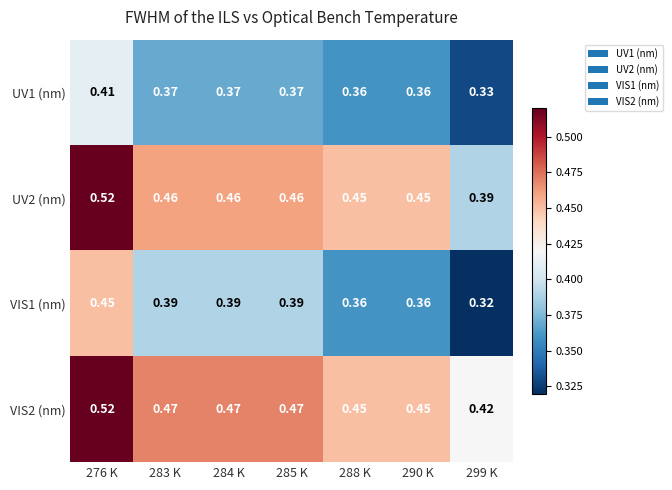

Is the value of VIS2 (nm) at 290 K greater than the value of VIS1 (nm) at 290 K?

Yes